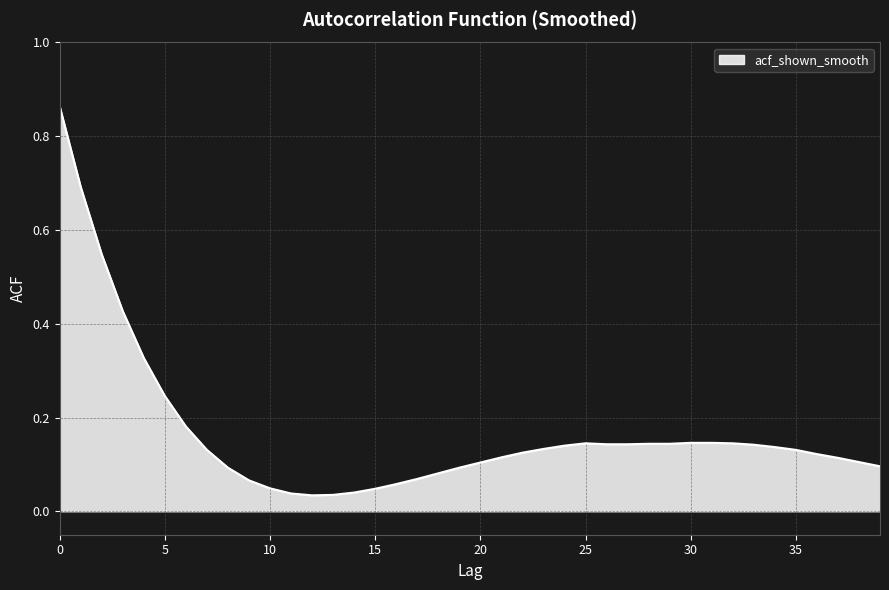

What is the difference between the maximum and minimum values?

0.8